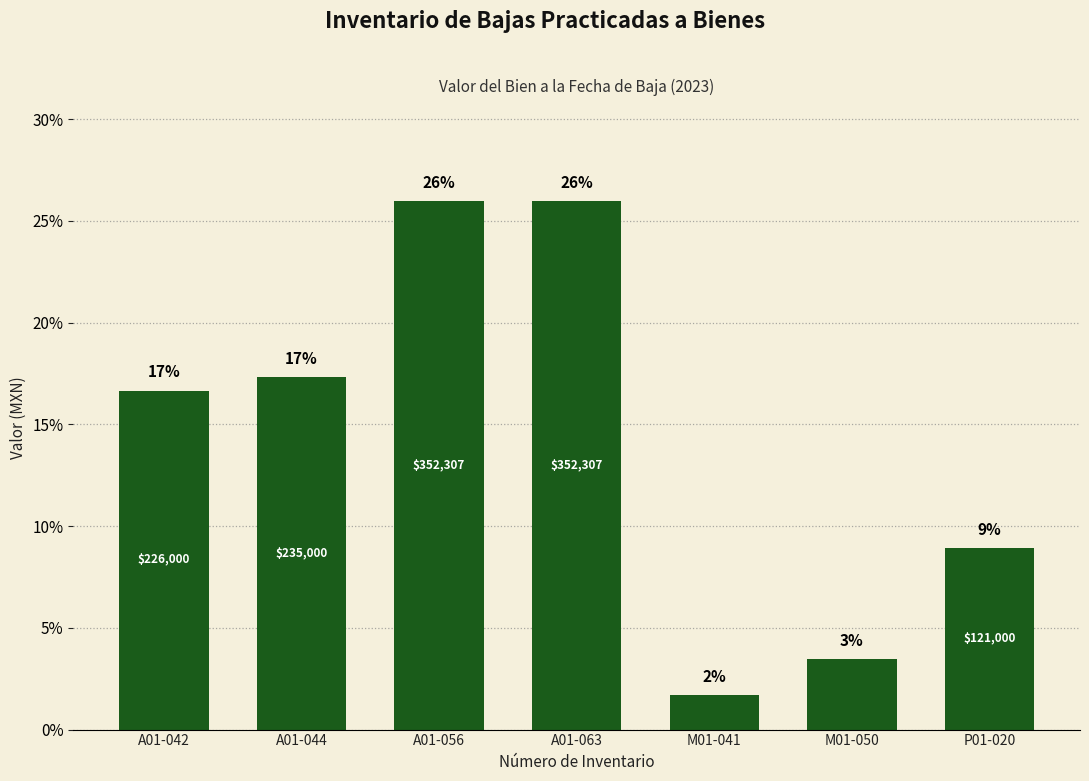

Are the bars horizontal?

No